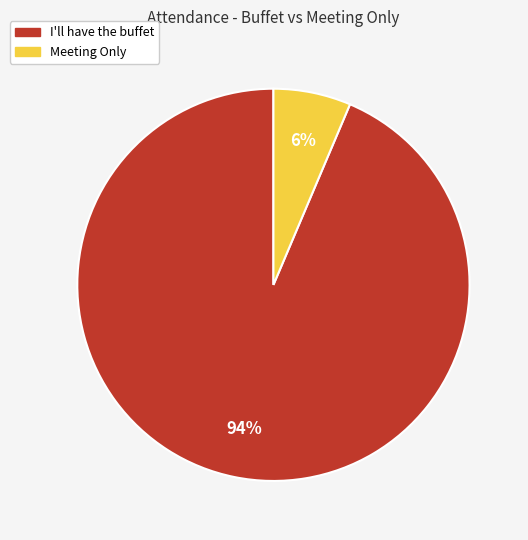

Count the number of slices in the pie.

2